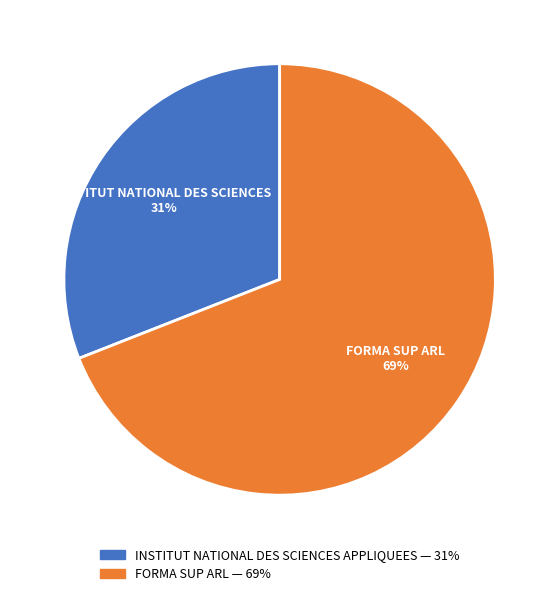

What is the largest slice in the pie chart?

FORMA SUP ARL